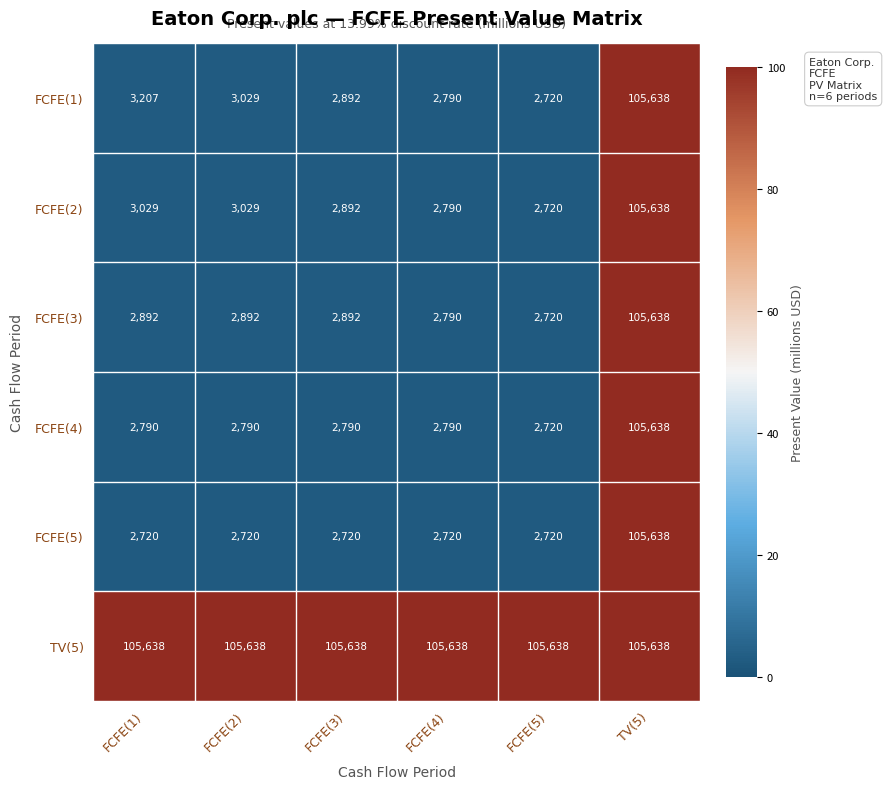

Read the TV(5) value at FCFE(4).

105638